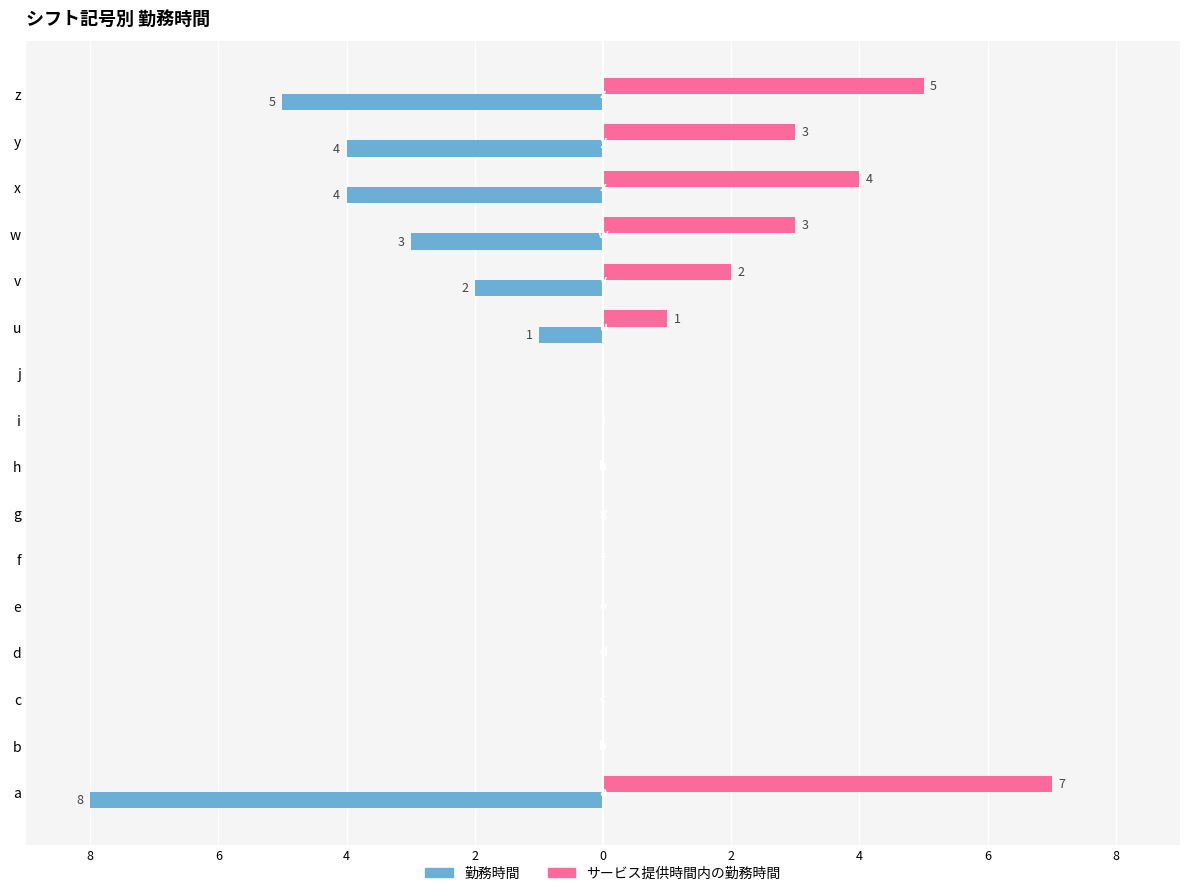

Reading right to left, extract all data points from this chart.

勤務時間: -5	-4	-4	-3	-2	-1	0	0	0	0	0	0	0	0	0	-8
サービス提供時間内の勤務時間: 5	3	4	3	2	1	0	0	0	0	0	0	0	0	0	7